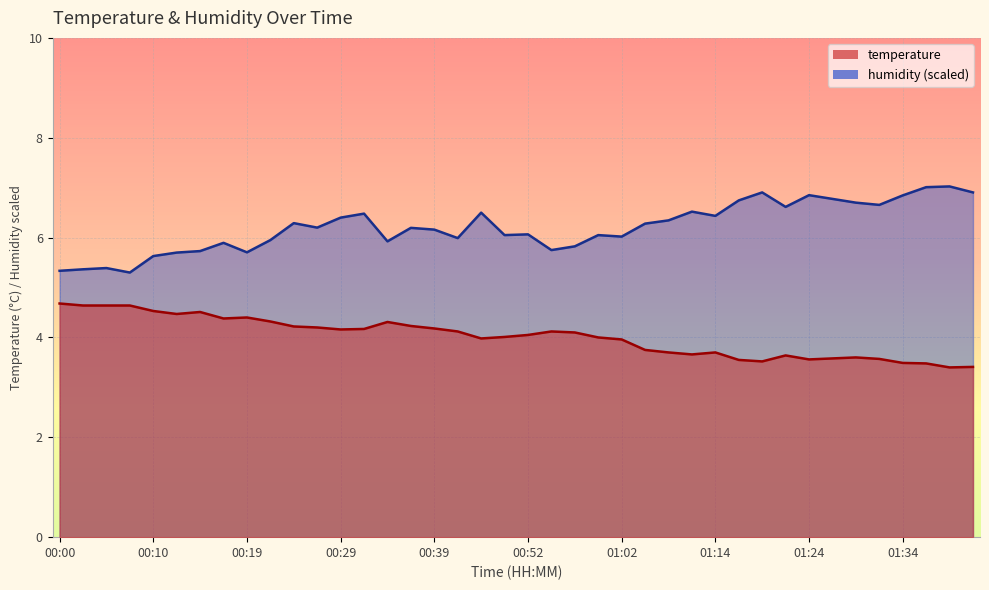

True or false: humidity has a value of 5.9 at 00:34.

True